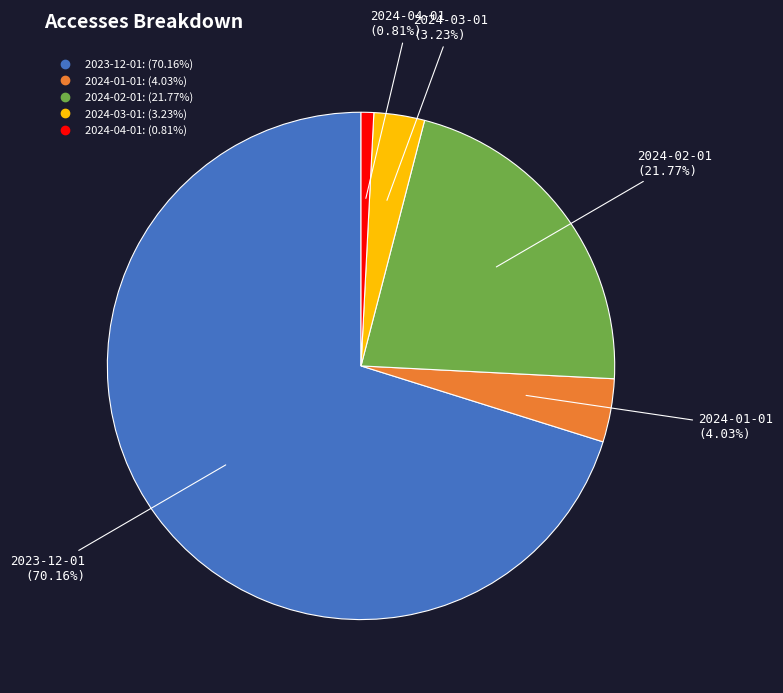

Combined, do 2024-01-01 and 2024-03-01 account for over 50%?

No